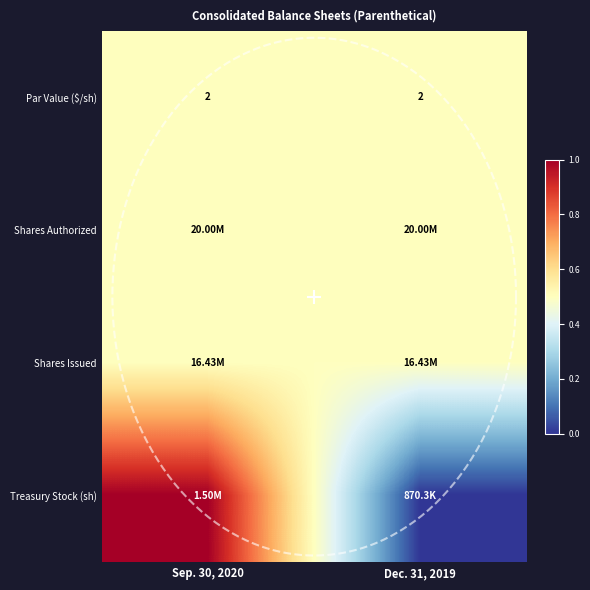

Which series has the widest spread of values?

Treasury Stock (sh)